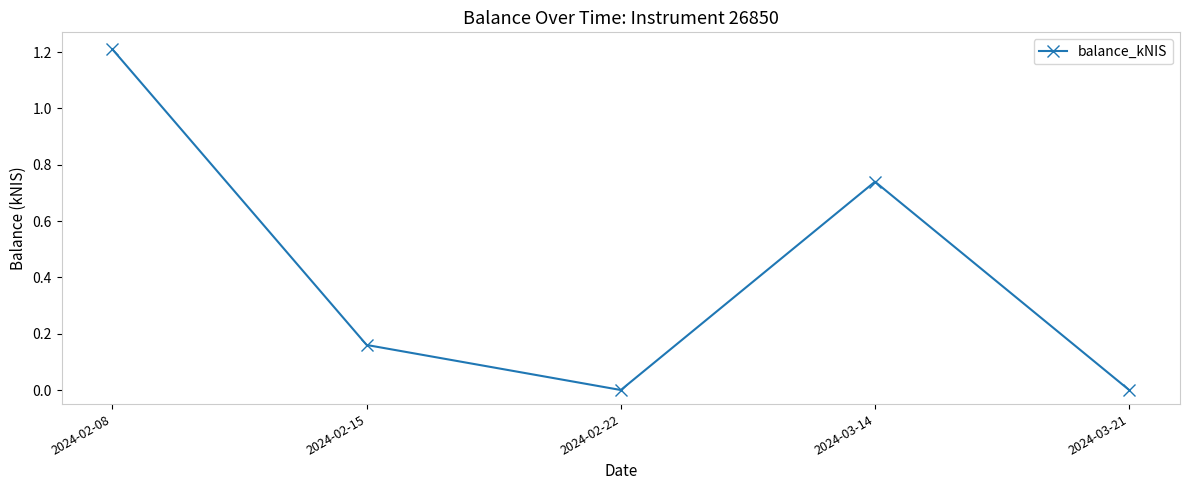

How many categories are shown in the chart?

5